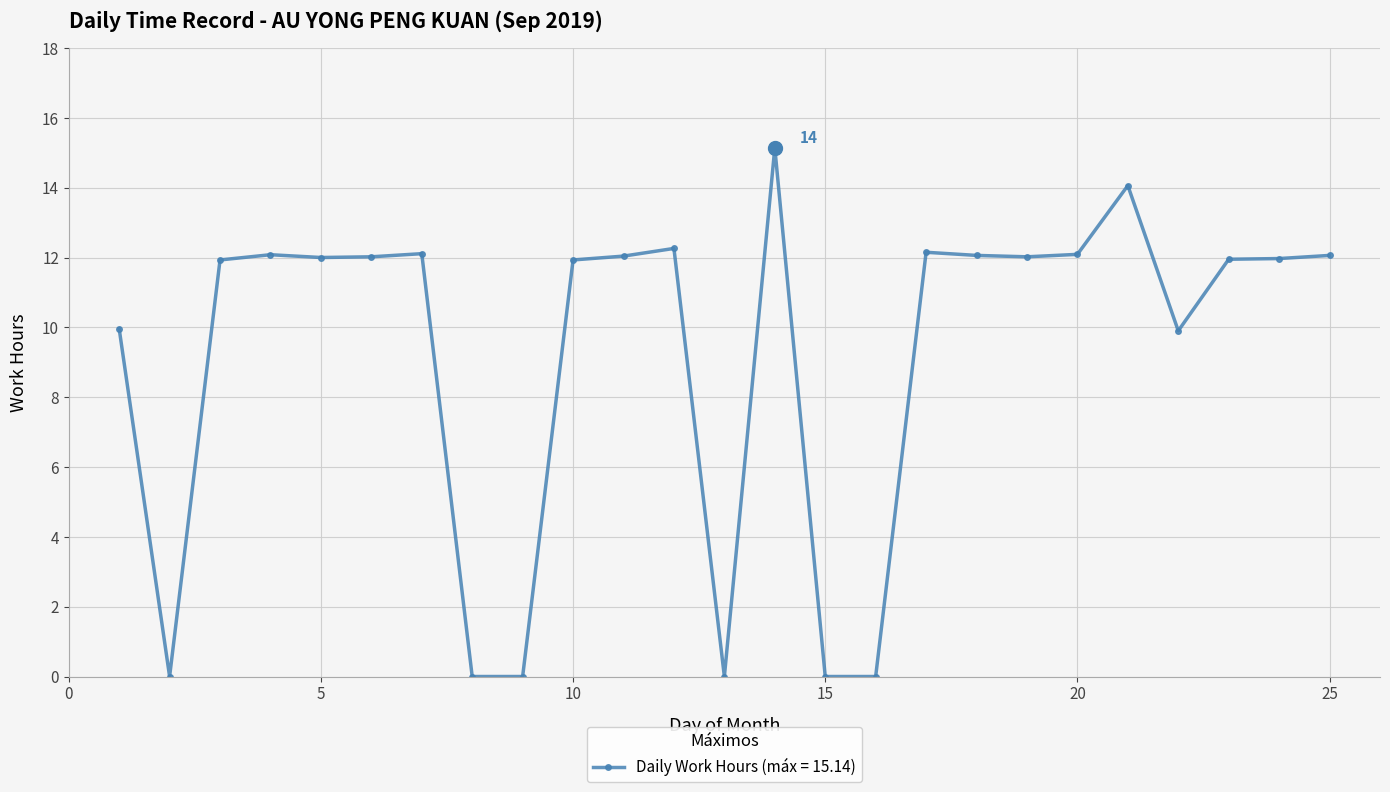

What is the greatest value displayed?

15.1